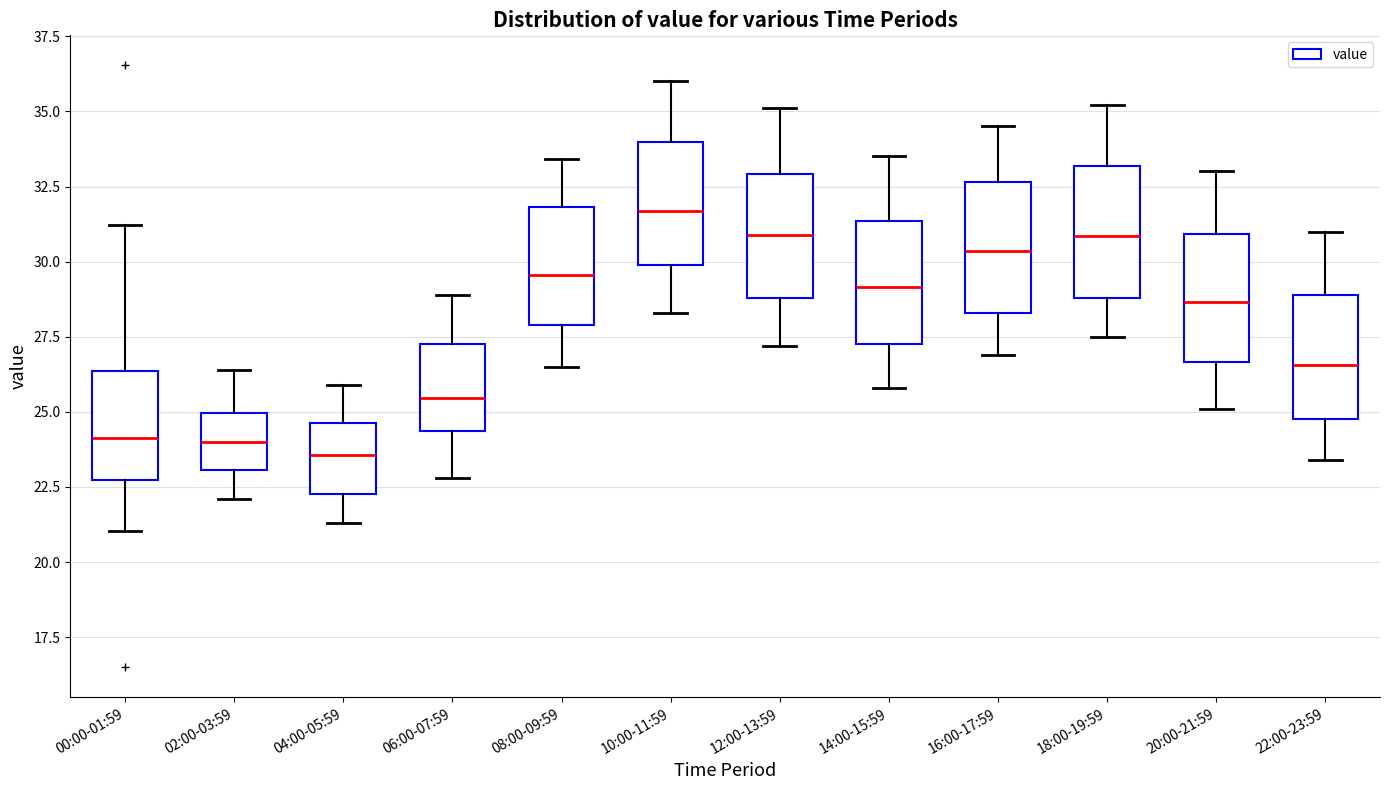

Reading left to right, read every box against the y-axis: the position of its median line, the range the box covers, and the ends of its whiskers. The values are not printed on the chart, so give them approximately, as read against the axis.

00:00-01:59: median 24.0, box 22.5 to 26.5, whiskers 21.0 to 31.0
02:00-03:59: median 24.0, box 23.0 to 25.0, whiskers 22.0 to 26.5
04:00-05:59: median 23.5, box 22.5 to 24.5, whiskers 21.5 to 26.0
06:00-07:59: median 25.5, box 24.5 to 27.5, whiskers 23.0 to 29.0
08:00-09:59: median 29.5, box 28.0 to 32.0, whiskers 26.5 to 33.5
10:00-11:59: median 31.5, box 30.0 to 34.0, whiskers 28.5 to 36.0
12:00-13:59: median 31.0, box 29.0 to 33.0, whiskers 27.0 to 35.0
14:00-15:59: median 29.0, box 27.5 to 31.5, whiskers 26.0 to 33.5
16:00-17:59: median 30.5, box 28.5 to 32.5, whiskers 27.0 to 34.5
18:00-19:59: median 31.0, box 29.0 to 33.0, whiskers 27.5 to 35.0
20:00-21:59: median 28.5, box 26.5 to 31.0, whiskers 25.0 to 33.0
22:00-23:59: median 26.5, box 25.0 to 29.0, whiskers 23.5 to 31.0